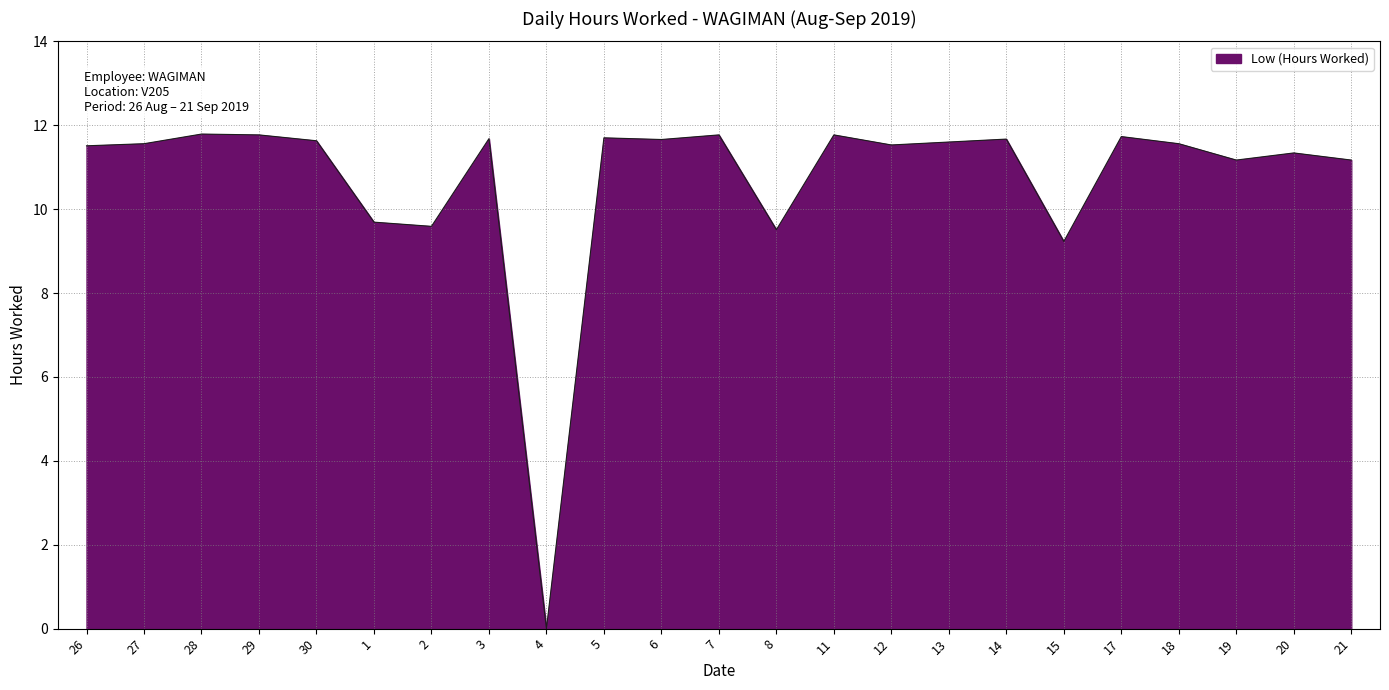

What is the difference between the maximum and minimum values?

11.8